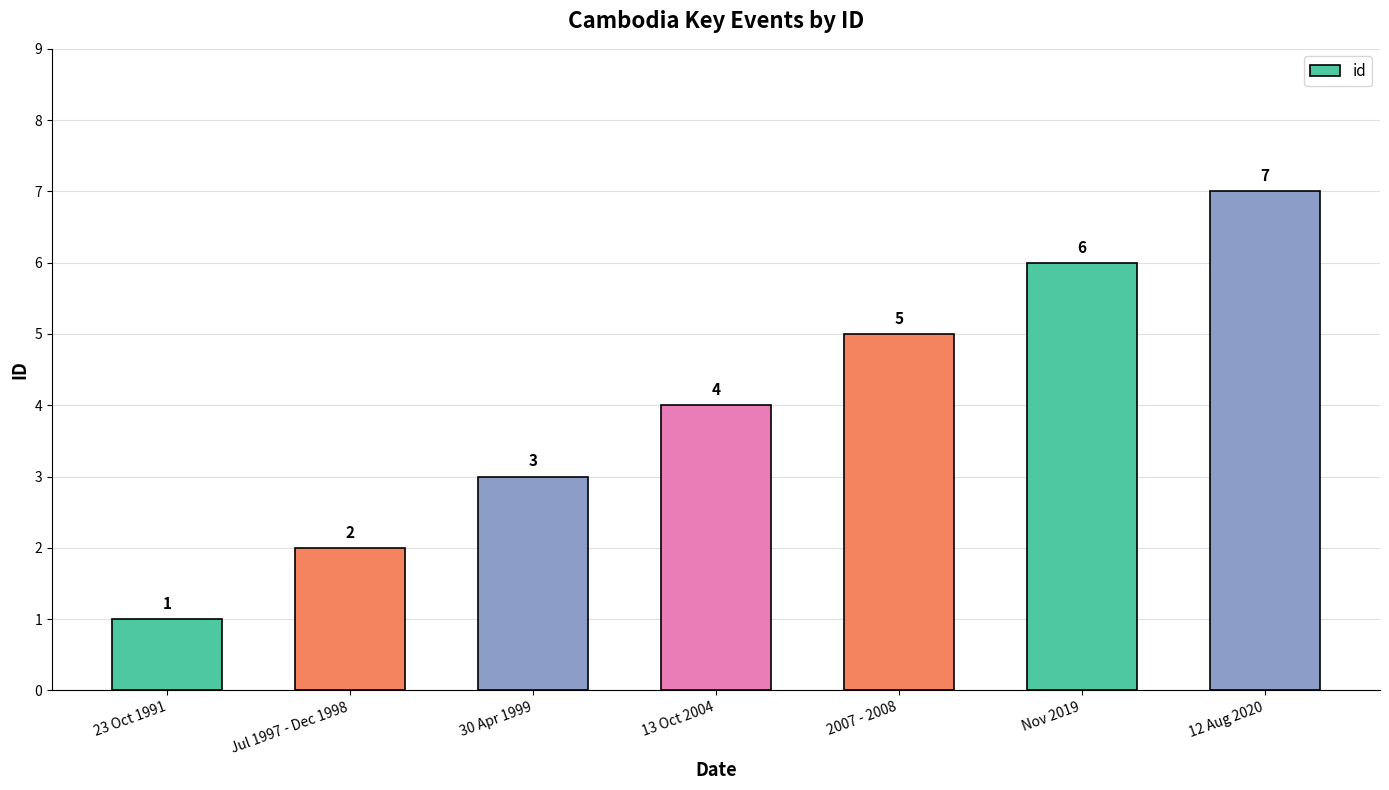

List the labels in order of value, largest first.

12 Aug 2020, Nov 2019, 2007 - 2008, 13 Oct 2004, 30 Apr 1999, Jul 1997 - Dec 1998, 23 Oct 1991